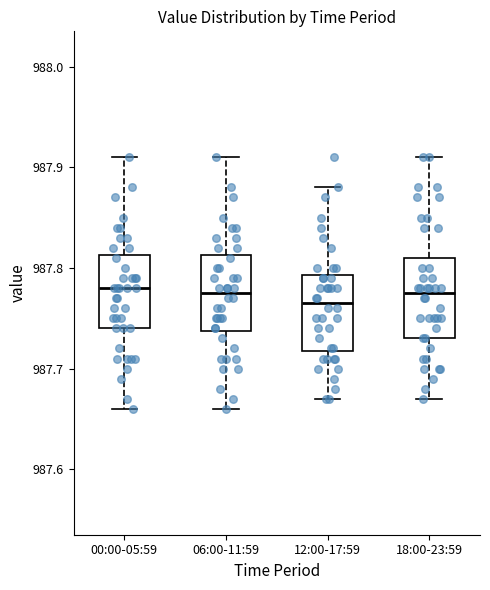

Reading left to right, transcribe this box plot: for each box, give where its median line is, the range the box spans, and where its two whiskers end, as read against the y-axis. The values are not printed on the chart, so give them approximately, as read against the axis.

00:00-05:59: median 987.78, box 987.74 to 987.81, whiskers 987.66 to 987.91
06:00-11:59: median 987.78, box 987.74 to 987.81, whiskers 987.66 to 987.91
12:00-17:59: median 987.77, box 987.72 to 987.79, whiskers 987.67 to 987.88
18:00-23:59: median 987.78, box 987.73 to 987.81, whiskers 987.67 to 987.91